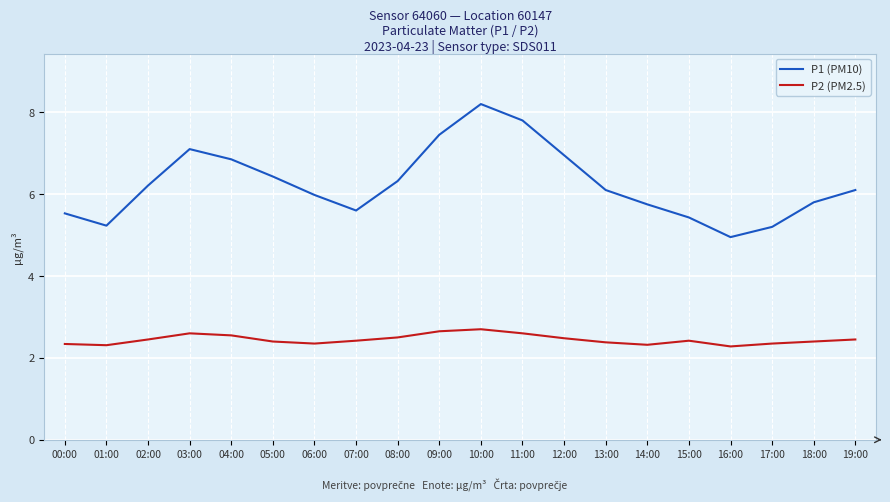

The value of P1 (PM10) at 11:00 is 10.6. True or false?

False